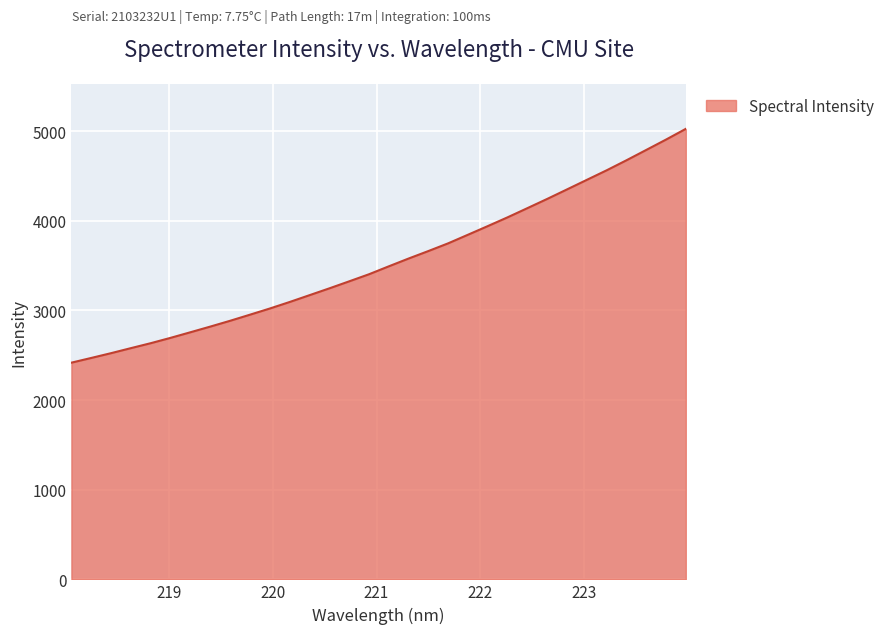

What is the smallest value displayed?

2417.2